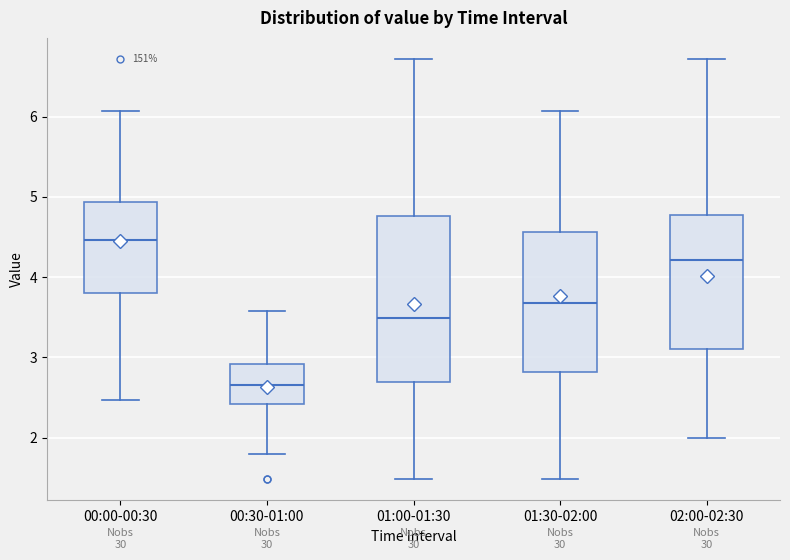

Which box is the tallest, from its lower edge to its upper edge?

01:00-01:30